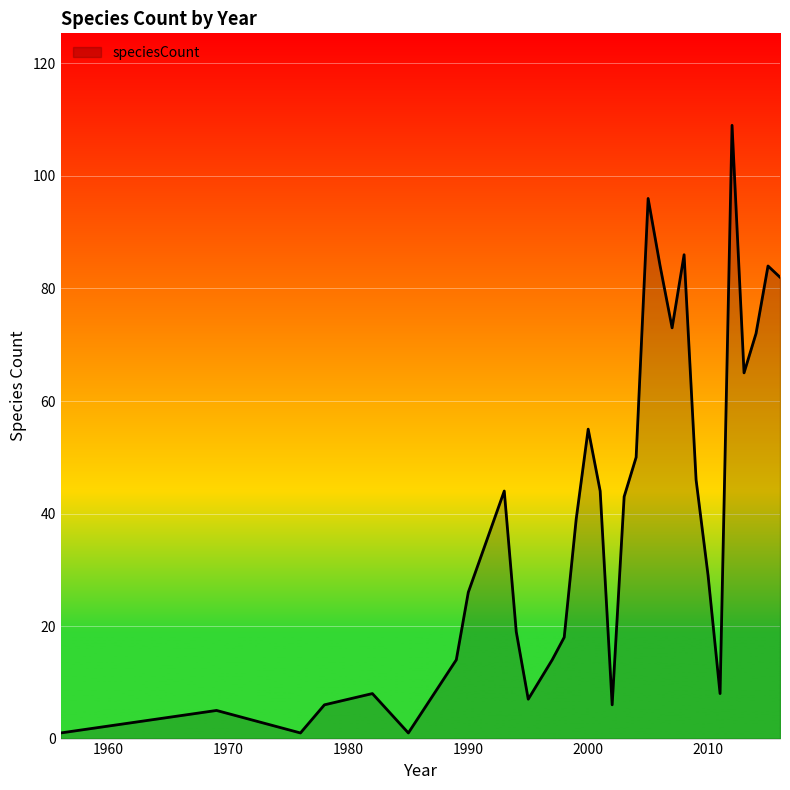

What is the difference between the maximum and minimum values?

108